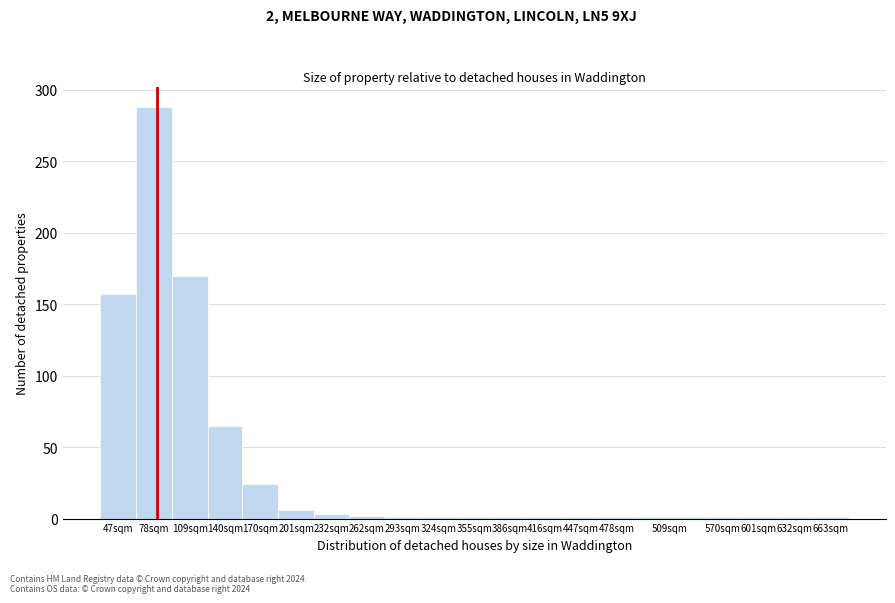

What is the difference between the second highest and minimum values?

169